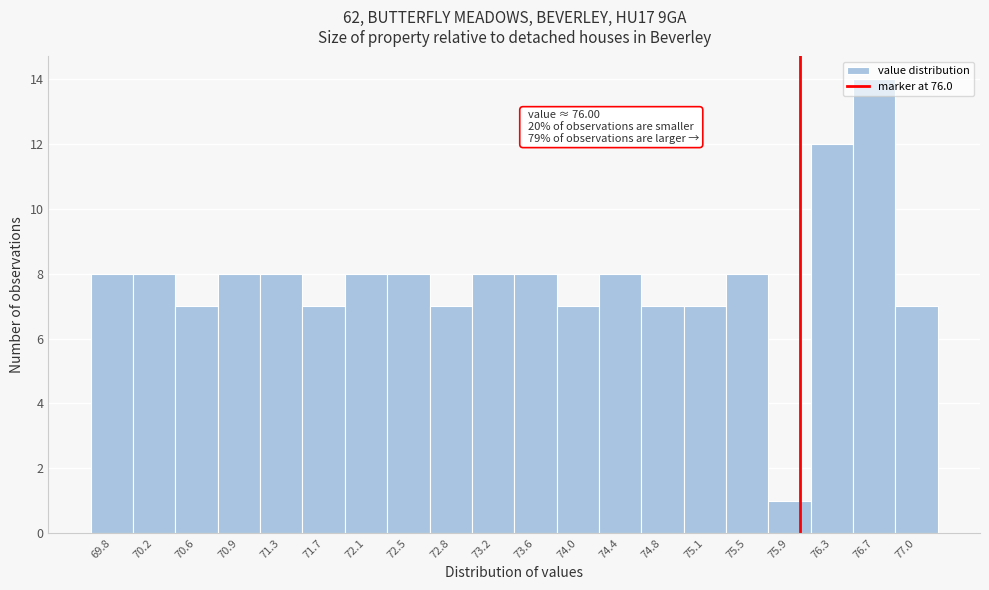

Over which range of the x-axis is the bar tallest?

76.50 to 76.85